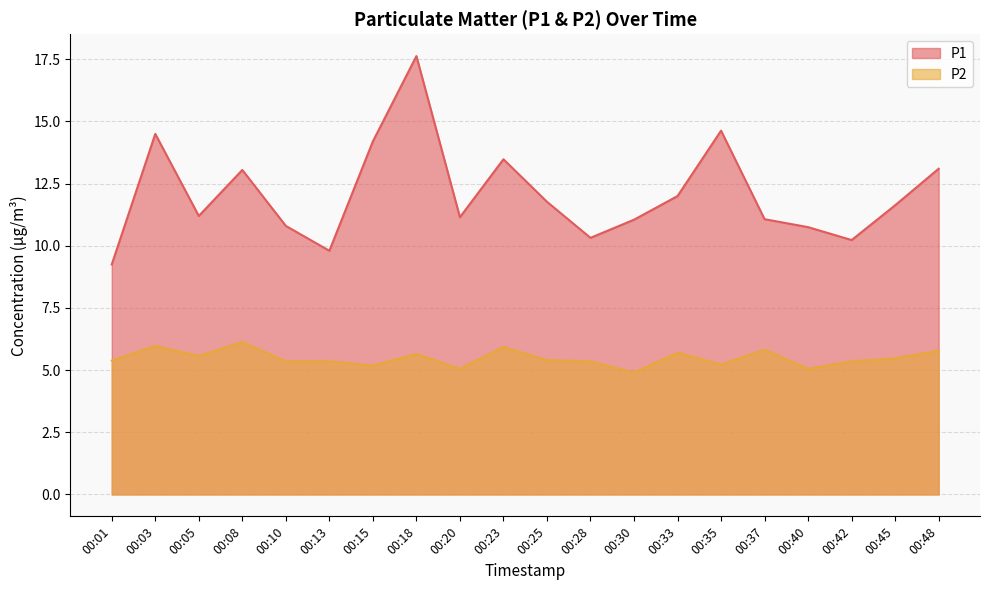

Rank the series by their maximum value, from highest to lowest.

P1, P2